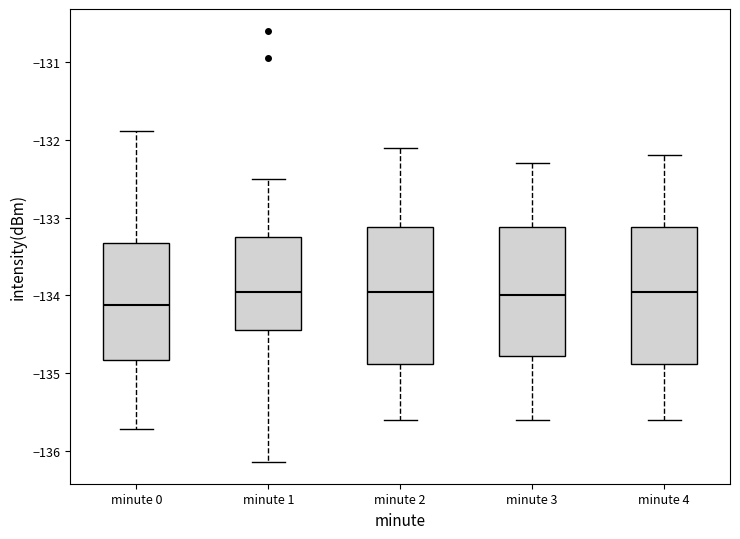

Reading left to right, transcribe this box plot: for each box, give where its median line is, the range the box spans, and where its two whiskers end, as read against the y-axis. The values are not printed on the chart, so give them approximately, as read against the axis.

minute 0: median -134.1, box -134.8 to -133.3, whiskers -135.7 to -131.9
minute 1: median -134.0, box -134.4 to -133.2, whiskers -136.1 to -132.5
minute 2: median -133.9, box -134.9 to -133.1, whiskers -135.6 to -132.1
minute 3: median -134.0, box -134.8 to -133.1, whiskers -135.6 to -132.3
minute 4: median -133.9, box -134.9 to -133.1, whiskers -135.6 to -132.2